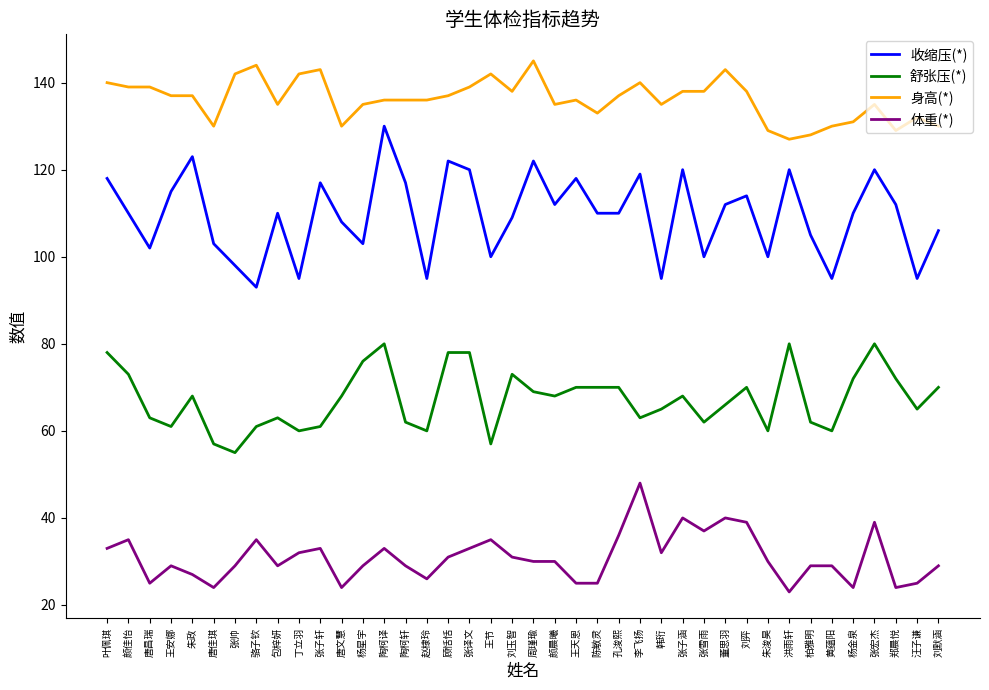

Reading right to left, transcribe all the data shown in this chart.

收缩压(*): 刘默涵=106	汪子谦=95	郑晨悦=112	张宏杰=120	杨金泉=110	黄蕴阳=95	柏雅明=105	洪雨轩=120	朱浚昊=100	刘弈=114	董思羽=112	张雪雨=100	张子涵=120	韩珩=95	李飞扬=119	孔浚熙=110	陈敏灵=110	王天恩=118	颜晨曦=112	周瑾瑜=122	刘玉智=109	王节=100	张译文=120	顾恬恬=122	赵棣玲=95	陶柯轩=117	陶柯译=130	杨星宇=103	唐文慧=108	张子轩=117	丁立羽=95	包梓妍=110	骆子钦=93	张帅=98	唐佳琪=103	朱政=123	王安娜=115	唐昌瑞=102	颜佳怡=110	叶佩琪=118
舒张压(*): 刘默涵=70	汪子谦=65	郑晨悦=72	张宏杰=80	杨金泉=72	黄蕴阳=60	柏雅明=62	洪雨轩=80	朱浚昊=60	刘弈=70	董思羽=66	张雪雨=62	张子涵=68	韩珩=65	李飞扬=63	孔浚熙=70	陈敏灵=70	王天恩=70	颜晨曦=68	周瑾瑜=69	刘玉智=73	王节=57	张译文=78	顾恬恬=78	赵棣玲=60	陶柯轩=62	陶柯译=80	杨星宇=76	唐文慧=68	张子轩=61	丁立羽=60	包梓妍=63	骆子钦=61	张帅=55	唐佳琪=57	朱政=68	王安娜=61	唐昌瑞=63	颜佳怡=73	叶佩琪=78
身高(*): 刘默涵=130	汪子谦=132	郑晨悦=129	张宏杰=135	杨金泉=131	黄蕴阳=130	柏雅明=128	洪雨轩=127	朱浚昊=129	刘弈=138	董思羽=143	张雪雨=138	张子涵=138	韩珩=135	李飞扬=140	孔浚熙=137	陈敏灵=133	王天恩=136	颜晨曦=135	周瑾瑜=145	刘玉智=138	王节=142	张译文=139	顾恬恬=137	赵棣玲=136	陶柯轩=136	陶柯译=136	杨星宇=135	唐文慧=130	张子轩=143	丁立羽=142	包梓妍=135	骆子钦=144	张帅=142	唐佳琪=130	朱政=137	王安娜=137	唐昌瑞=139	颜佳怡=139	叶佩琪=140
体重(*): 刘默涵=29	汪子谦=25	郑晨悦=24	张宏杰=39	杨金泉=24	黄蕴阳=29	柏雅明=29	洪雨轩=23	朱浚昊=30	刘弈=39	董思羽=40	张雪雨=37	张子涵=40	韩珩=32	李飞扬=48	孔浚熙=36	陈敏灵=25	王天恩=25	颜晨曦=30	周瑾瑜=30	刘玉智=31	王节=35	张译文=33	顾恬恬=31	赵棣玲=26	陶柯轩=29	陶柯译=33	杨星宇=29	唐文慧=24	张子轩=33	丁立羽=32	包梓妍=29	骆子钦=35	张帅=29	唐佳琪=24	朱政=27	王安娜=29	唐昌瑞=25	颜佳怡=35	叶佩琪=33